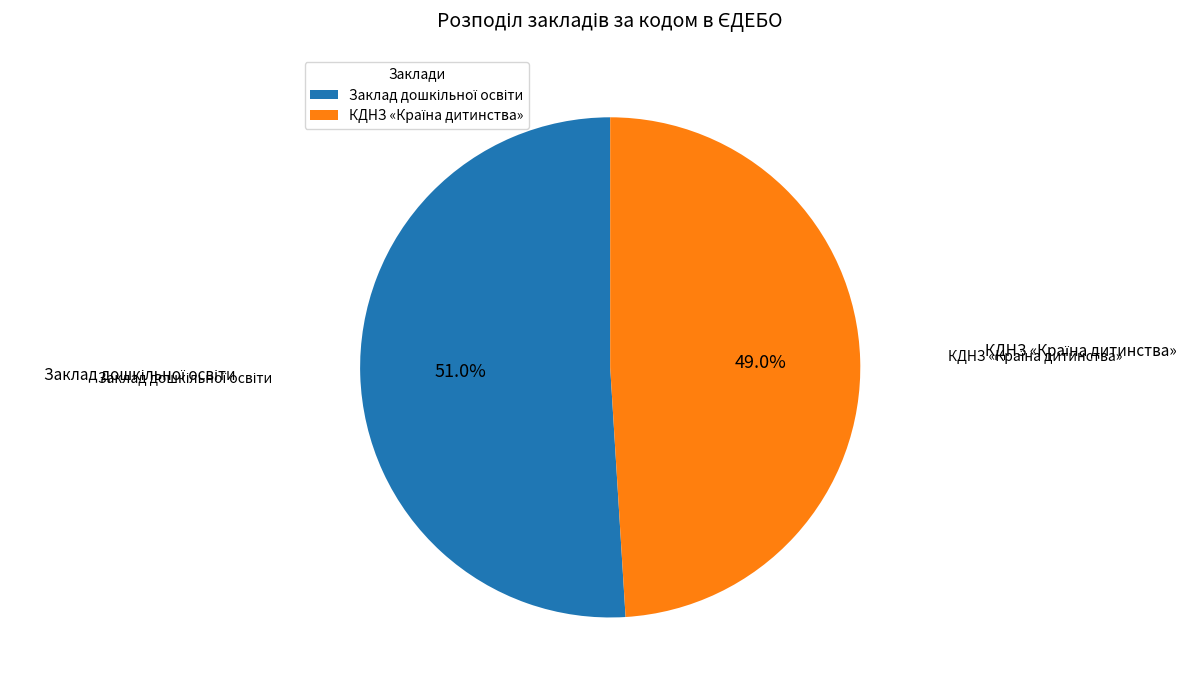

Is there any slice that represents more than half of the pie?

Yes